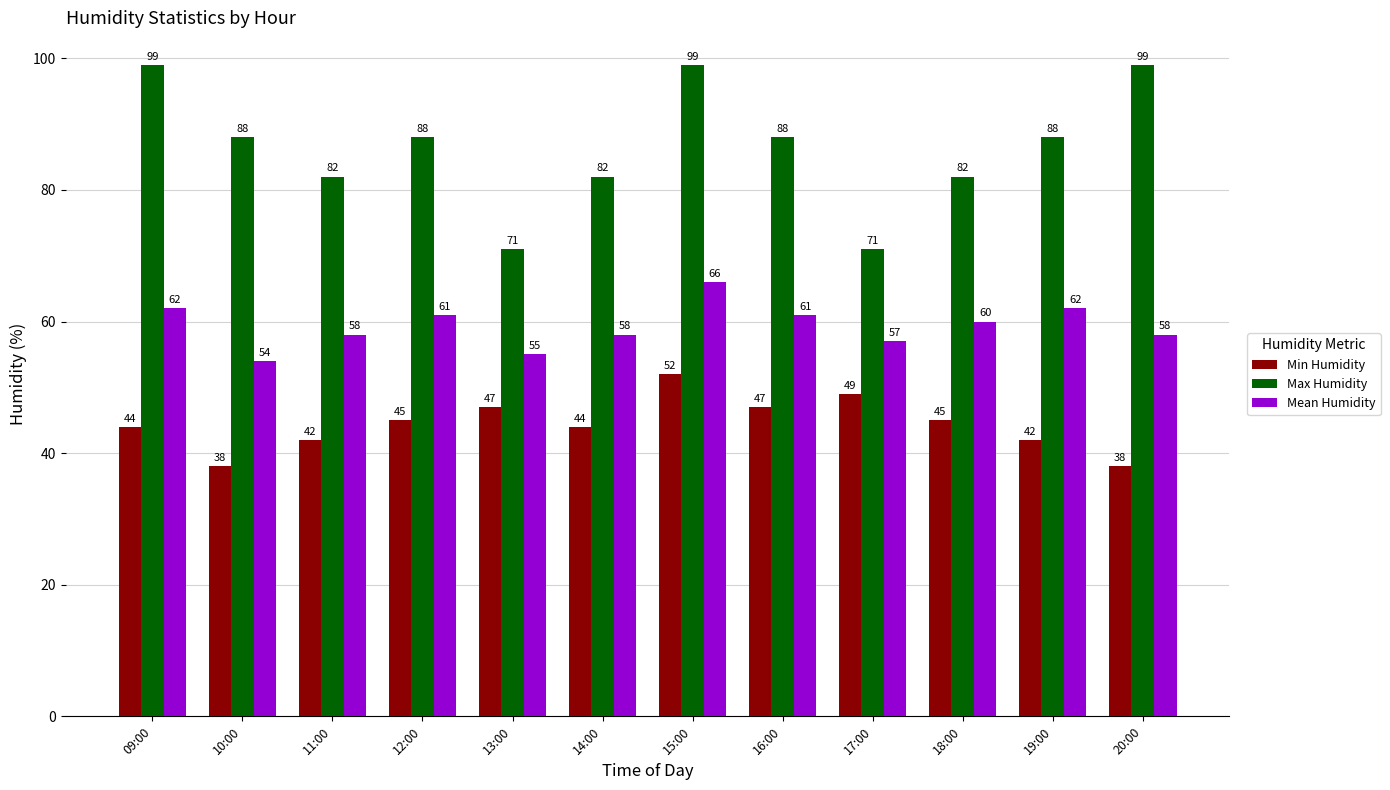

How many Max Humidity values are between 82 and 99?

10